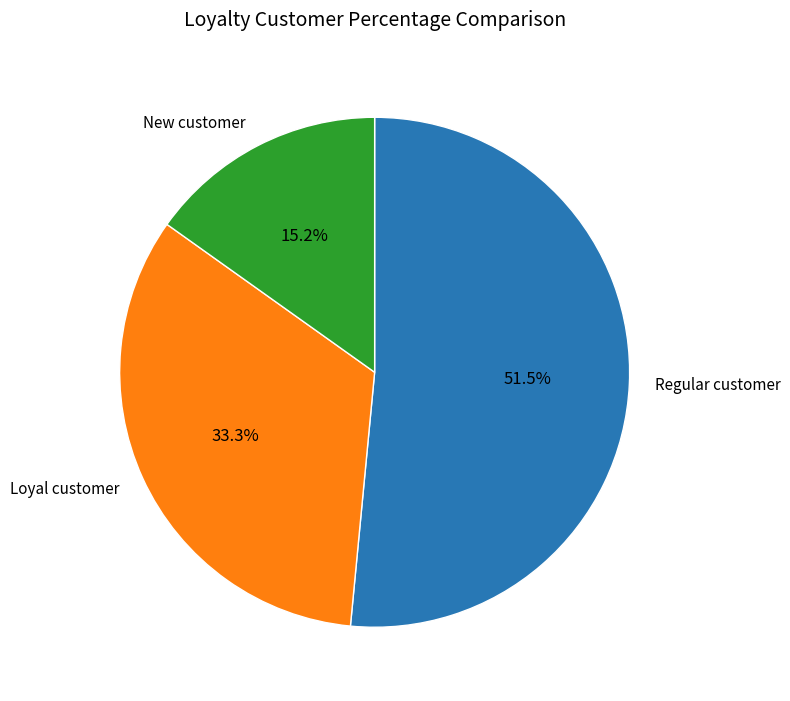

How many slices are in this pie chart?

3